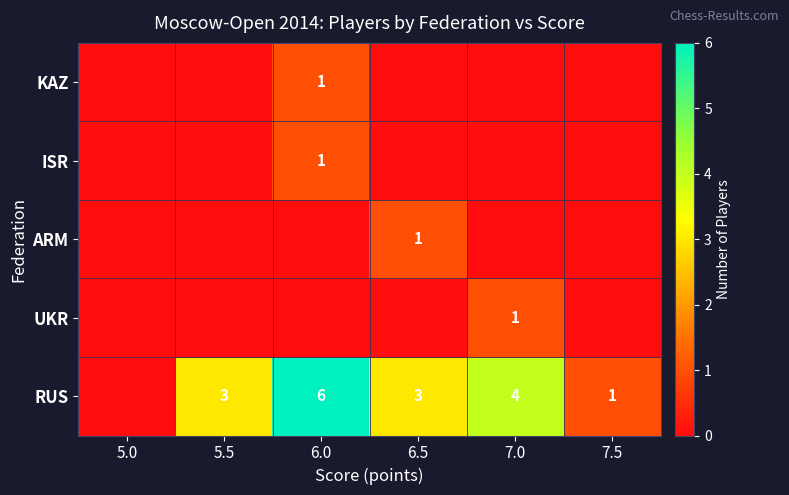

At which category does the chart reach its peak across all series?

6.0